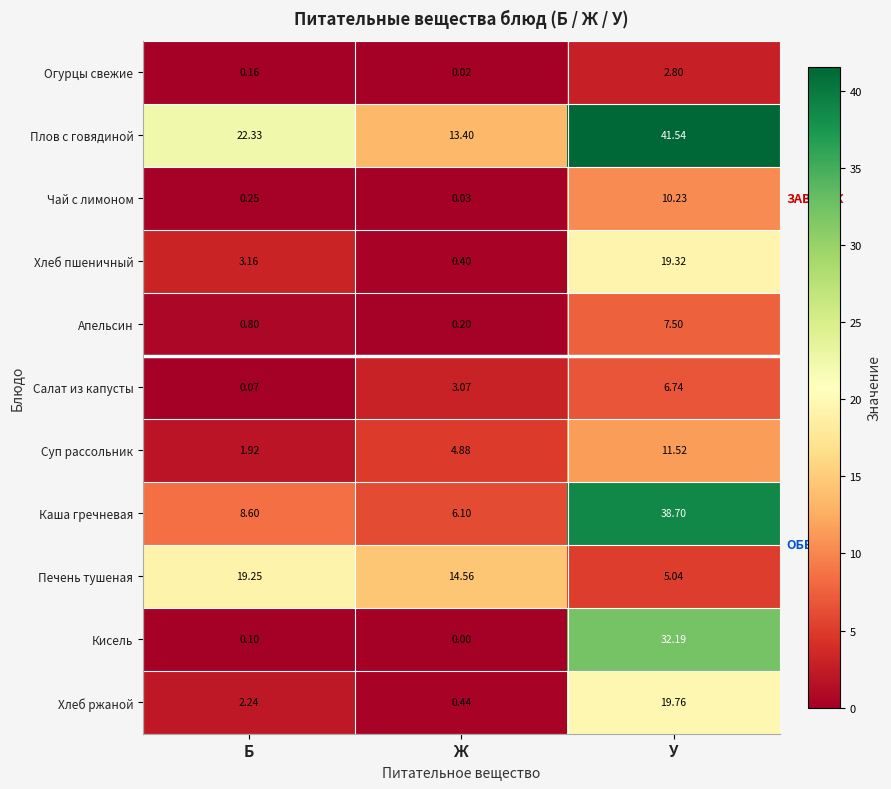

Where is Огурцы свежие nearest to the value 1?

Б